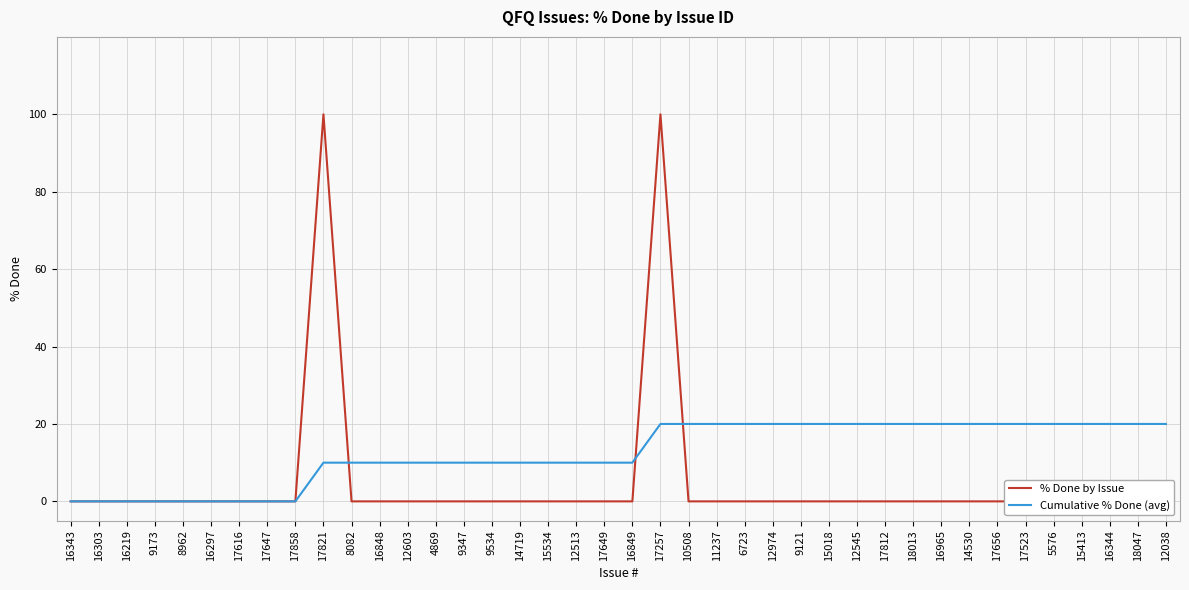

How many distinct data groups are displayed?

2